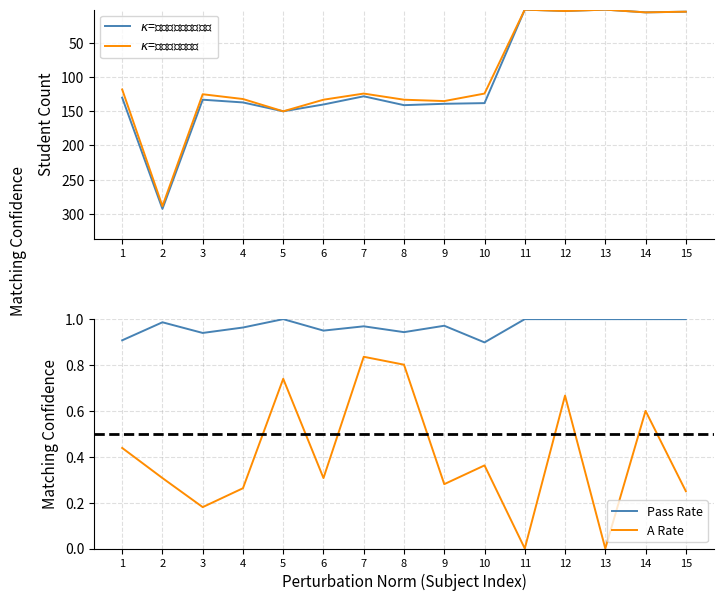

Reading left to right, what are all the values shown in this chart?

ลงทะเบียน: 1=130.0	2=293.0	3=133.0	4=137.0	5=150.0	6=140.0	7=128.0	8=141.0	9=139.0	10=138.0	11=1.0	12=3.0	13=1.0	14=5.0	15=4.0
สอบผ่าน: 1=118.0	2=289.0	3=125.0	4=132.0	5=150.0	6=133.0	7=124.0	8=133.0	9=135.0	10=124.0	11=1.0	12=3.0	13=1.0	14=5.0	15=4.0
Pass Rate: 1=0.9	2=1.0	3=0.9	4=1.0	5=1.0	6=0.9	7=1.0	8=0.9	9=1.0	10=0.9	11=1.0	12=1.0	13=1.0	14=1.0	15=1.0
A Rate: 1=0.4	2=0.3	3=0.2	4=0.3	5=0.7	6=0.3	7=0.8	8=0.8	9=0.3	10=0.4	11=0.0	12=0.7	13=0.0	14=0.6	15=0.2